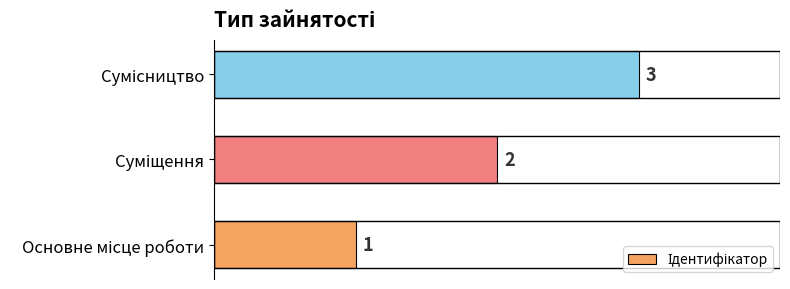

What is the greatest value displayed?

3